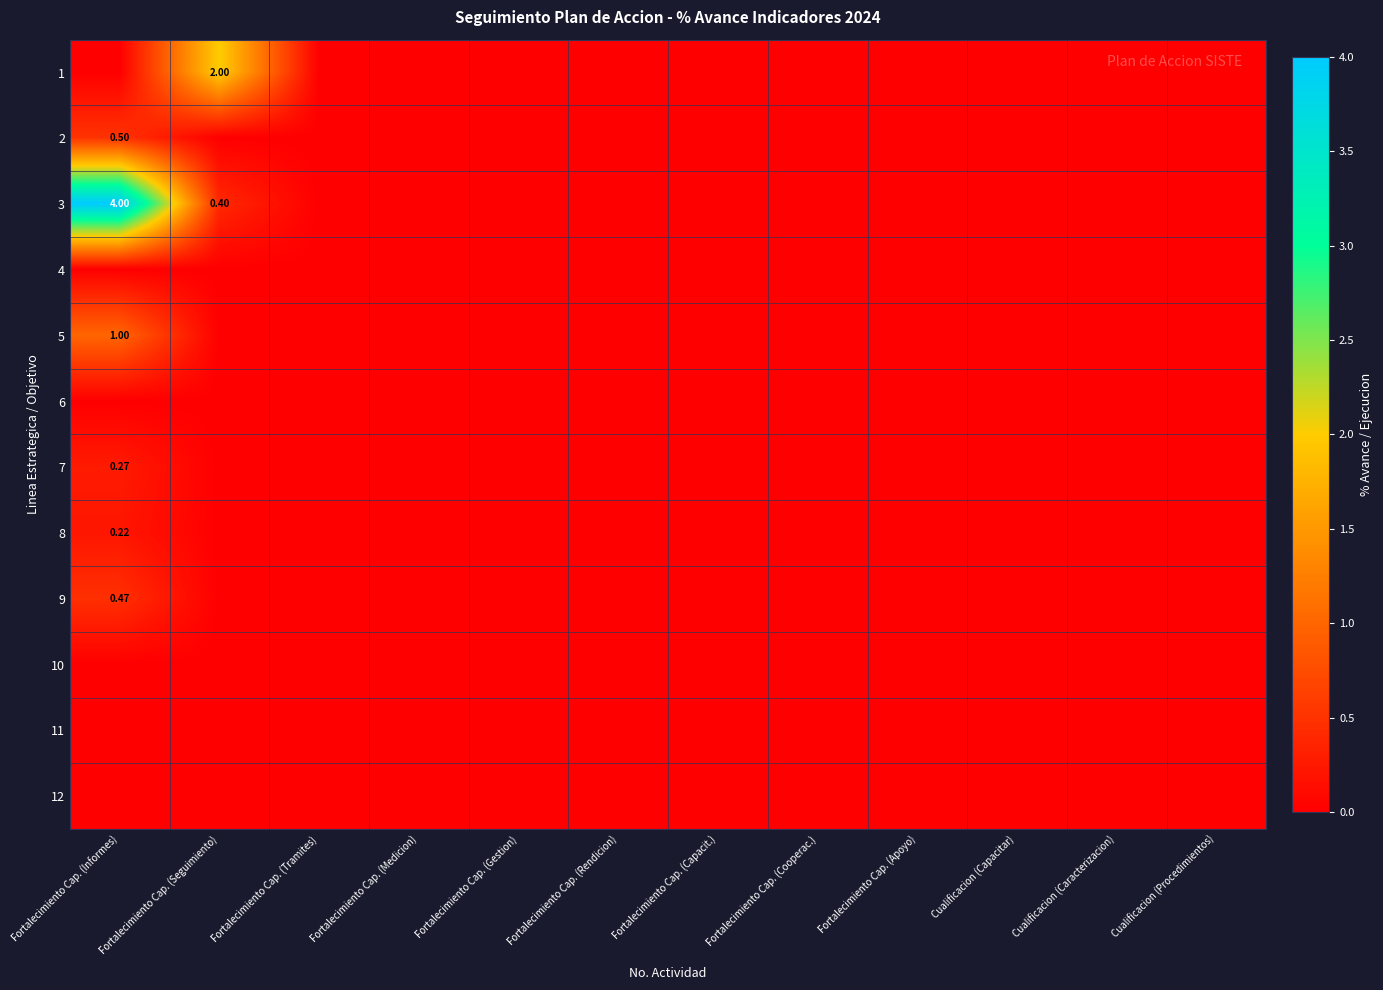

How many distinct data groups are displayed?

12